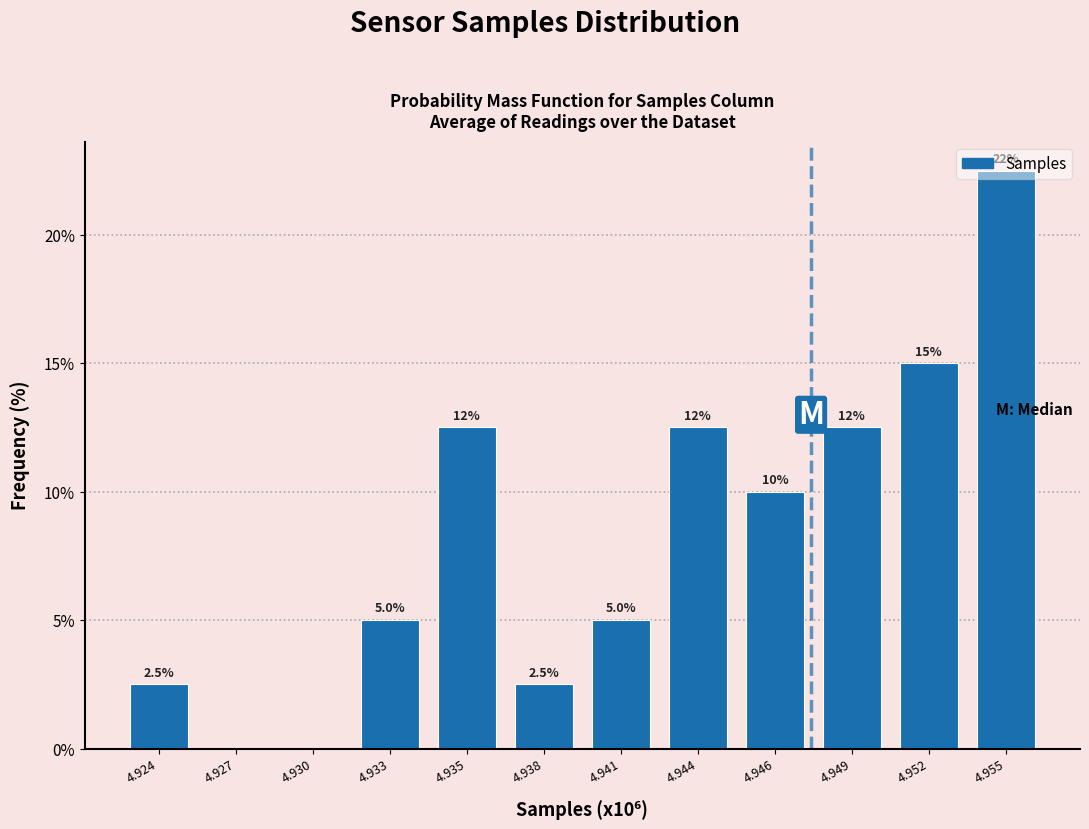

Between 4.927 and 4.955, which is larger?

4.955